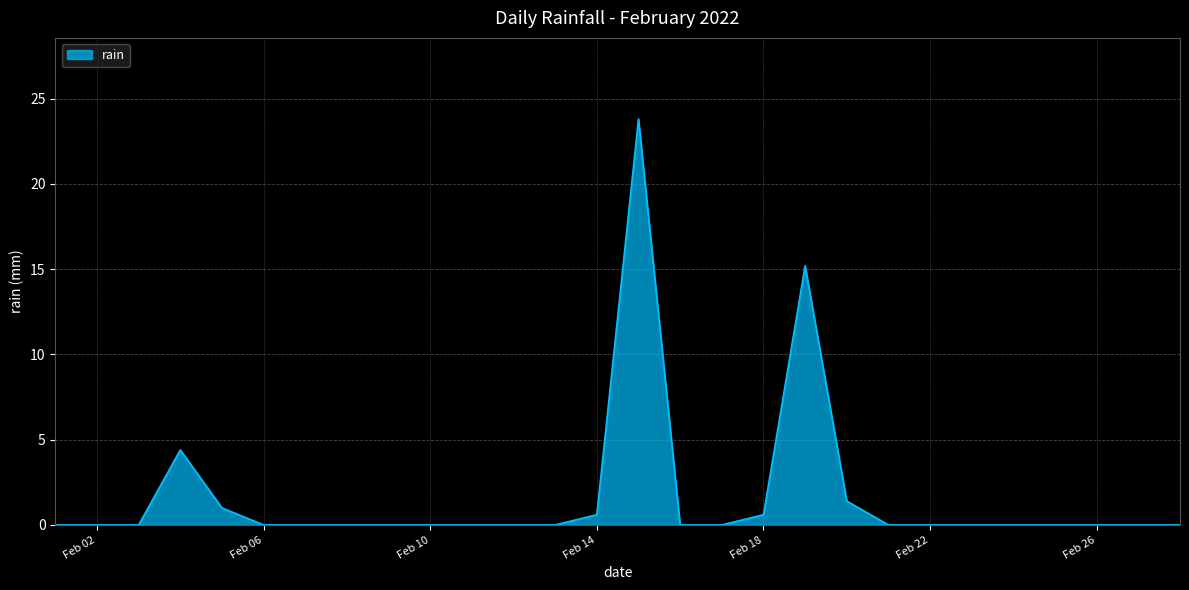

What is the maximum value shown in the chart?

23.8